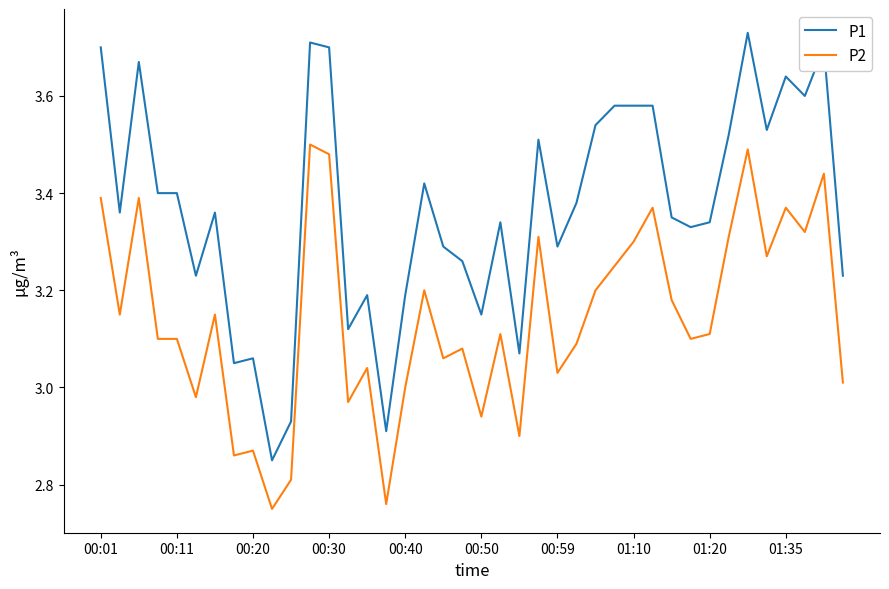

Which series has the largest range (max minus min)?

P1